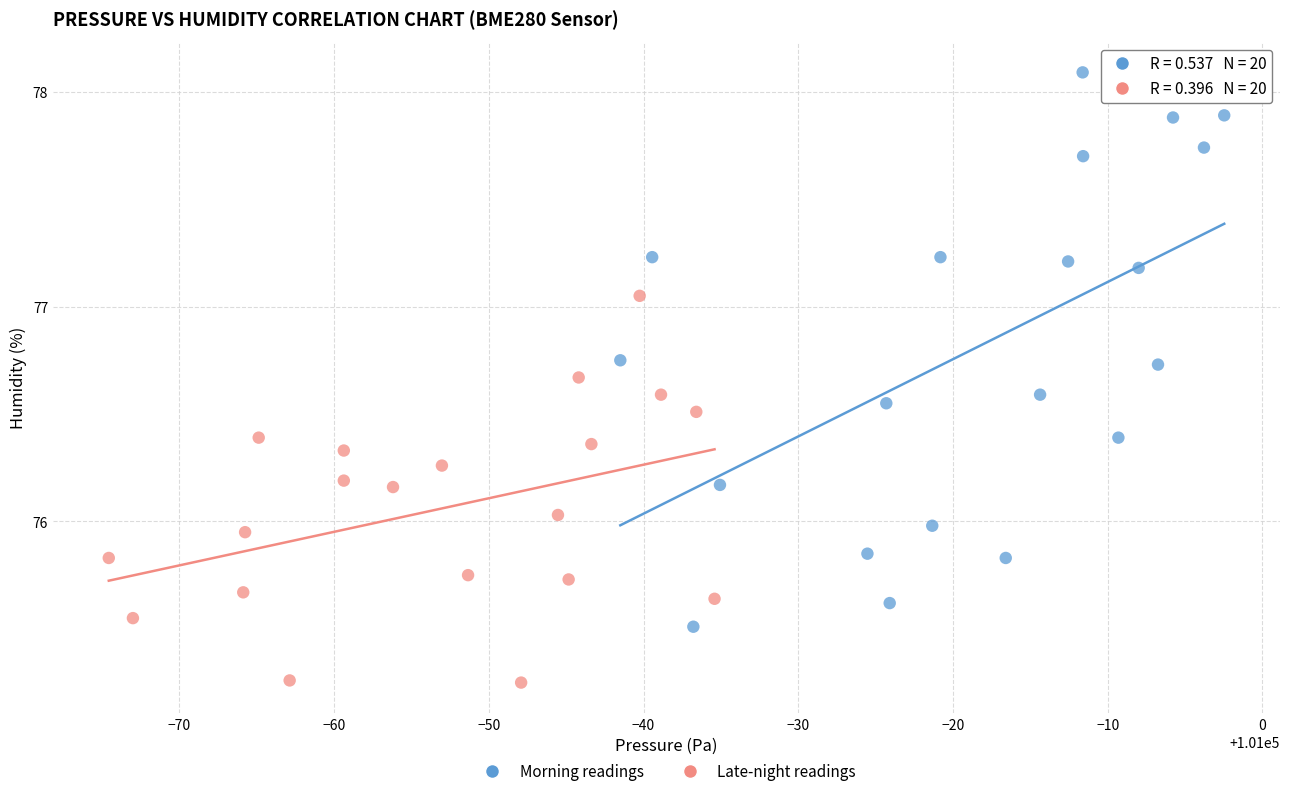

Which series contains the highest Y value?

Morning readings